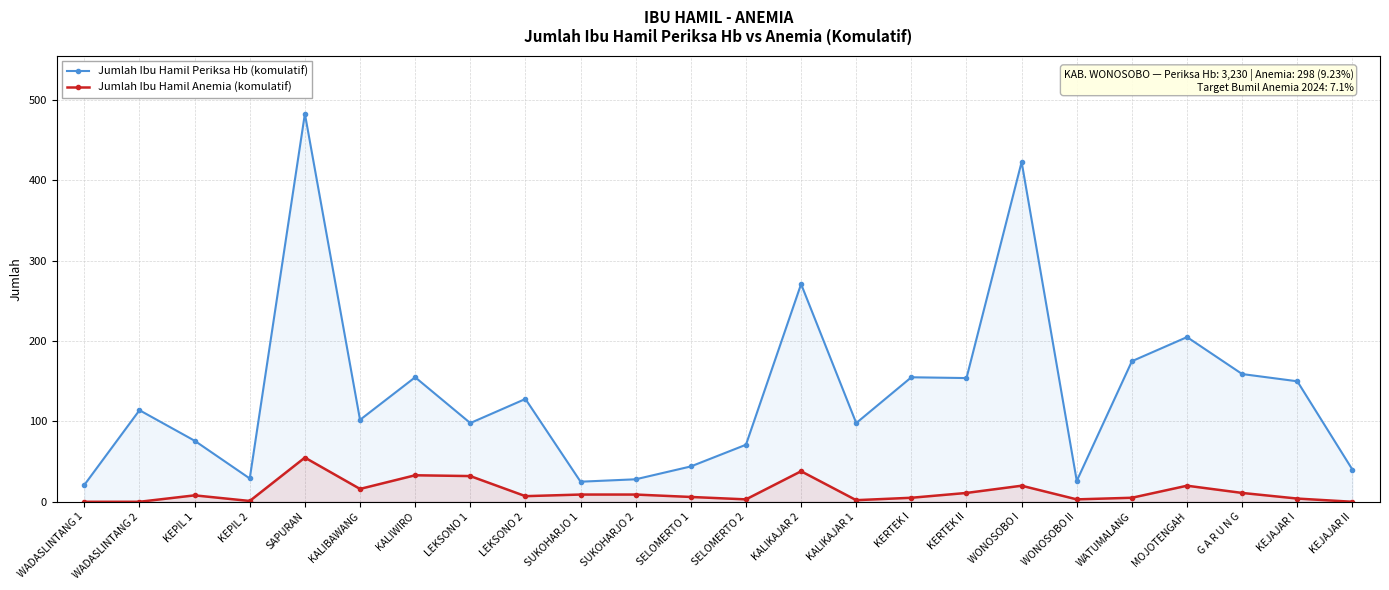

What is the sum of the Jumlah Ibu Hamil Anemia (komulatif) values at SAPURAN and WATUMALANG?

60